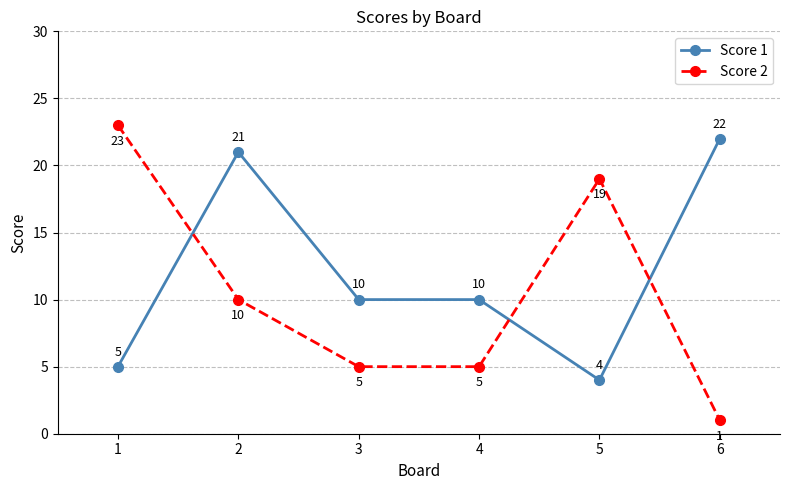

The Score 1 series shows 10 at 4. True or false?

True